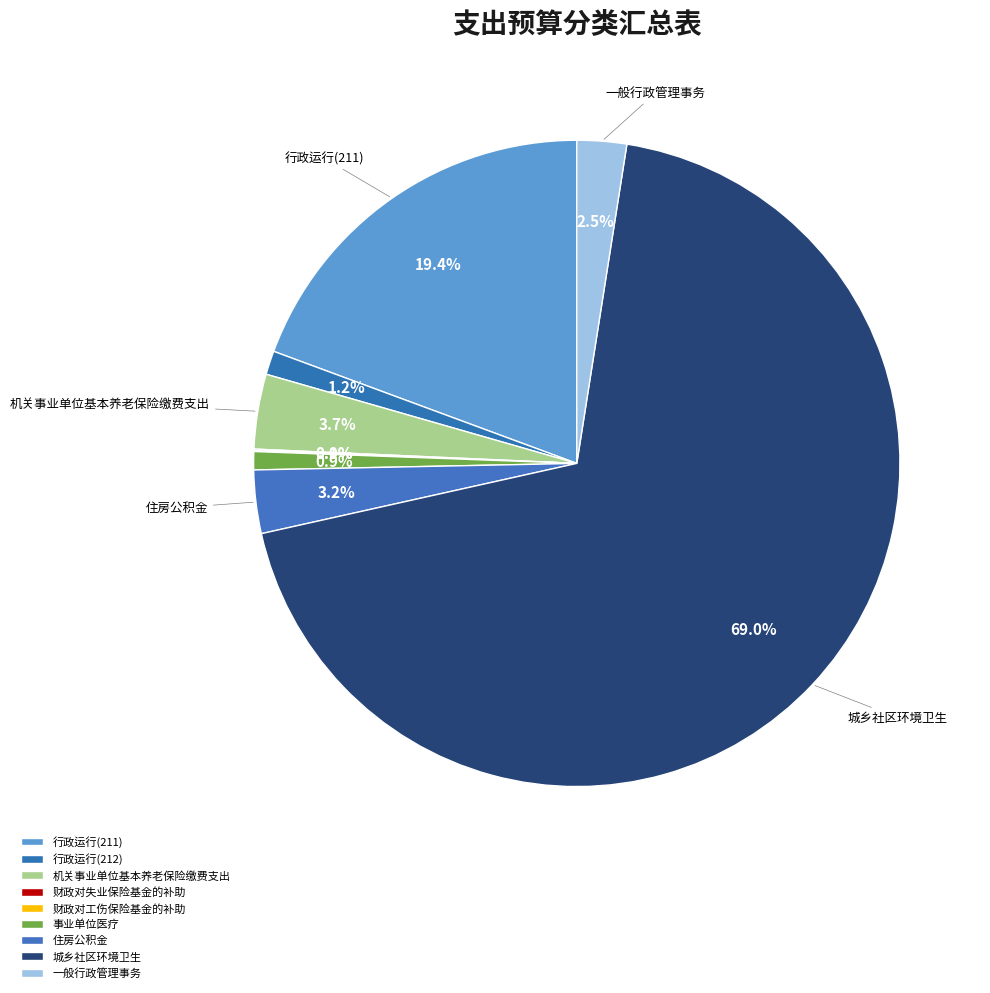

Combined, what portion of the pie is 财政对工伤保险基金的补助 and 一般行政管理事务?

2.5%